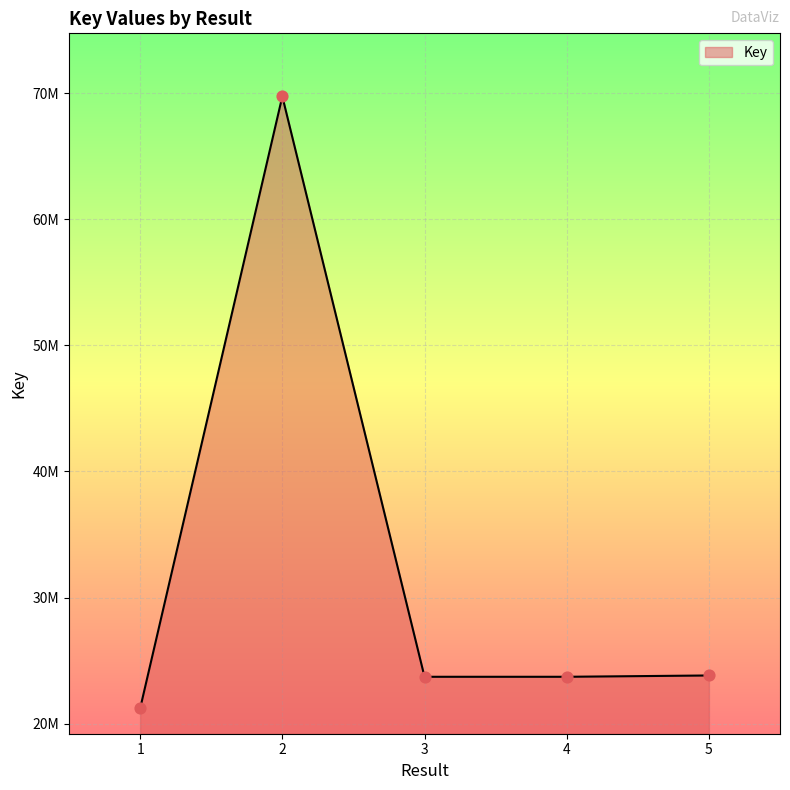

What is the ratio of the value at 3 to the value at 2?

0.3